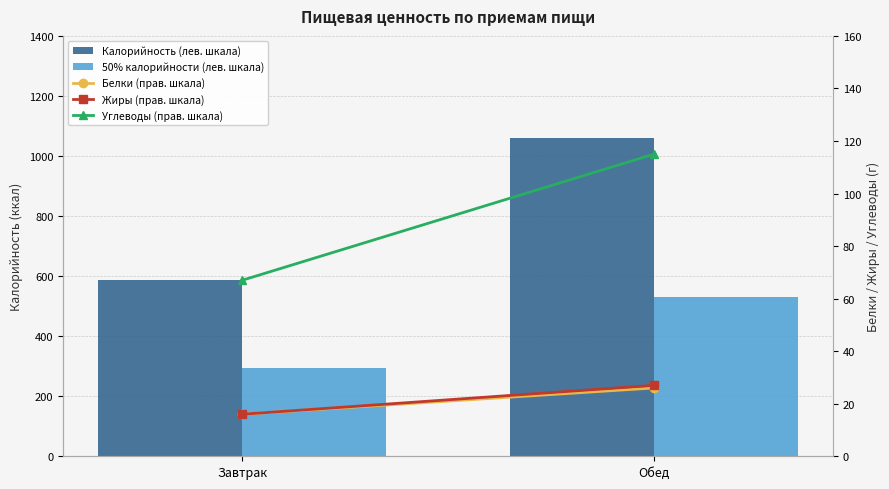

What is the total value across all series at Обед?

1756.5